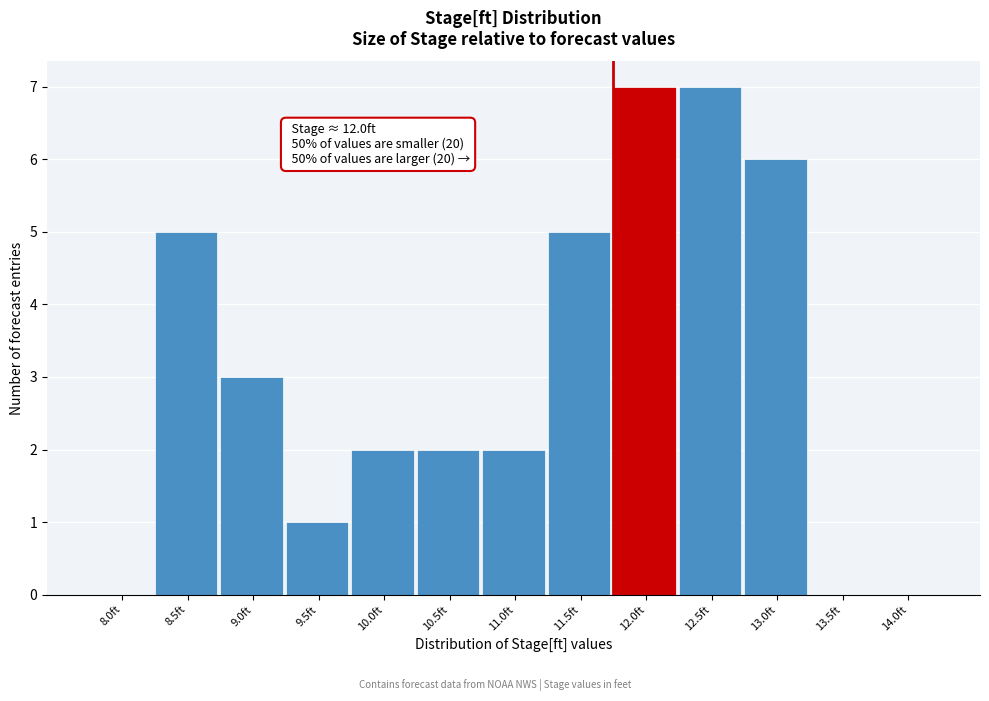

Reading left to right, list all the values displayed in this chart.

8.0ft=0	8.5ft=5	9.0ft=3	9.5ft=1	10.0ft=2	10.5ft=2	11.0ft=2	11.5ft=5	12.0ft=7	12.5ft=7	13.0ft=6	13.5ft=0	14.0ft=0